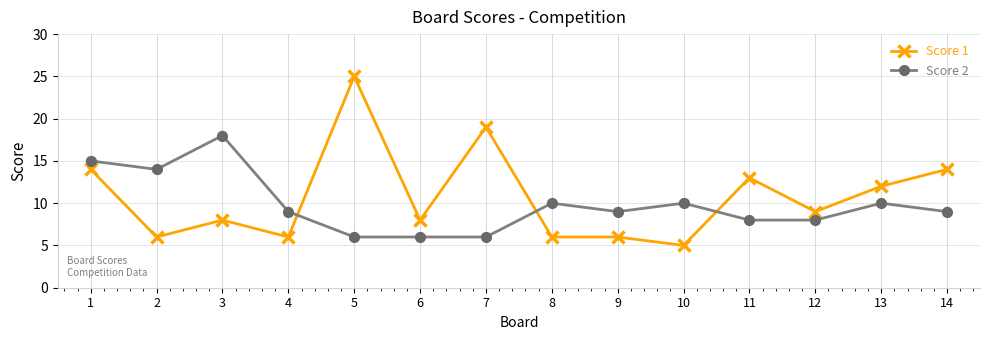

What are all the series names shown in the legend?

Score 1, Score 2